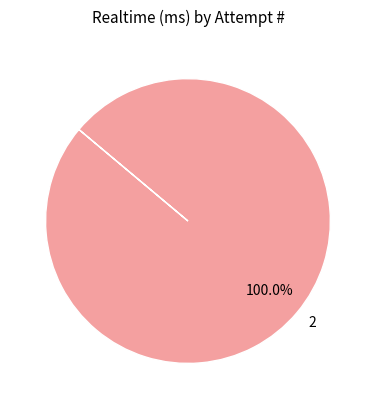

Is 2 the majority of the pie?

Yes